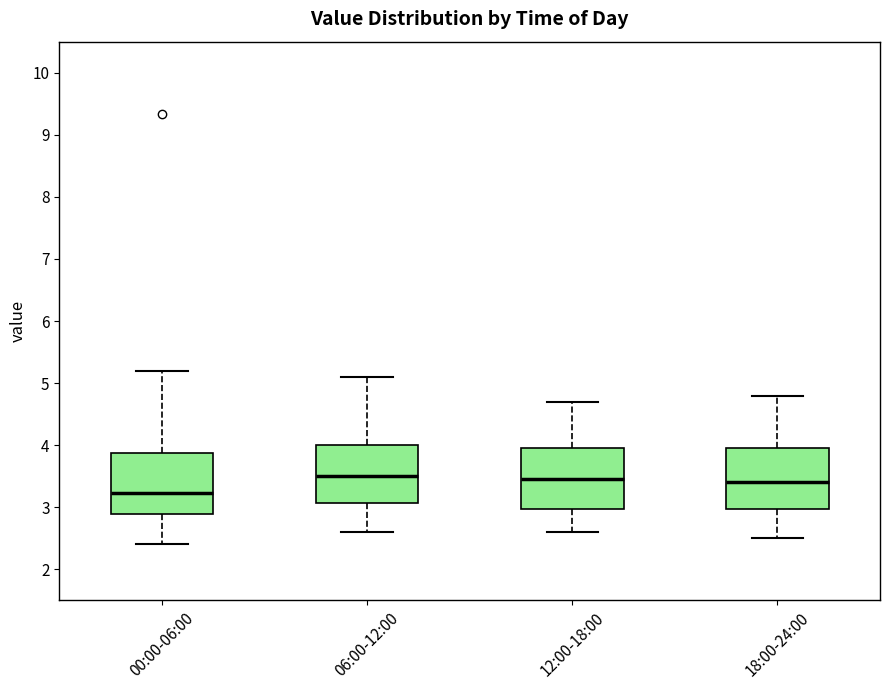

Reading left to right, read every box against the y-axis: the position of its median line, the range the box covers, and the ends of its whiskers. The values are not printed on the chart, so give them approximately, as read against the axis.

00:00-06:00: median 3.2, box 2.9 to 3.9, whiskers 2.4 to 5.2
06:00-12:00: median 3.5, box 3.1 to 4.0, whiskers 2.6 to 5.1
12:00-18:00: median 3.5, box 3.0 to 4.0, whiskers 2.6 to 4.7
18:00-24:00: median 3.4, box 3.0 to 4.0, whiskers 2.5 to 4.8